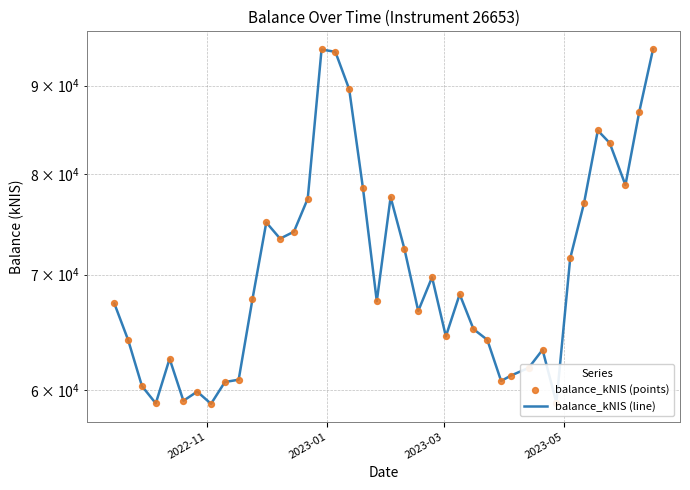

Which series has the largest total across all categories?

balance_kNIS (line)